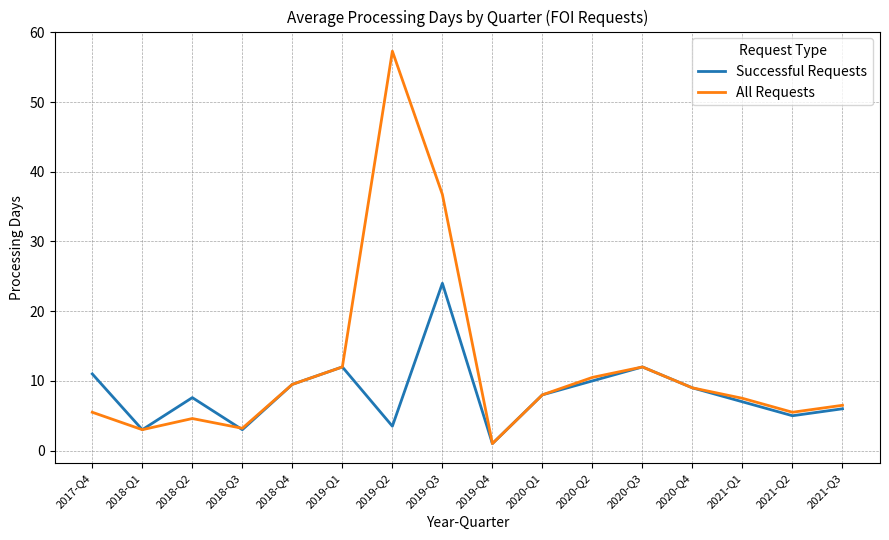

What are all the series names shown in the legend?

Successful Requests, All Requests